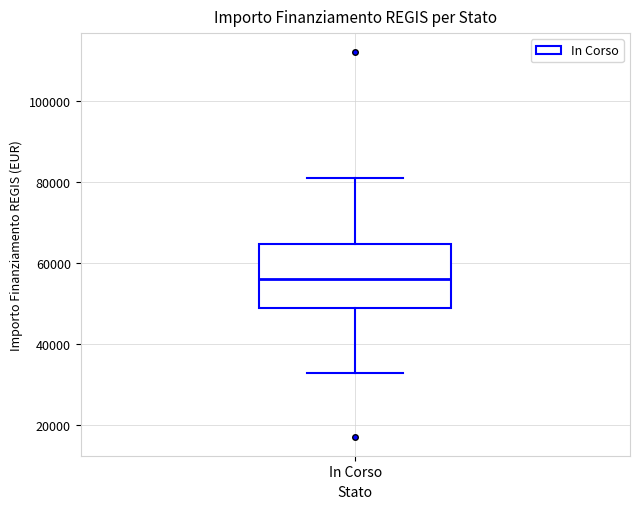

Transcribe this box plot: give where the median line is, the range the box spans, and where the two whiskers end, as read against the y-axis. The values are not printed on the chart, so give them approximately, as read against the axis.

median 56000, box 50000 to 64000, whiskers 32000 to 80000